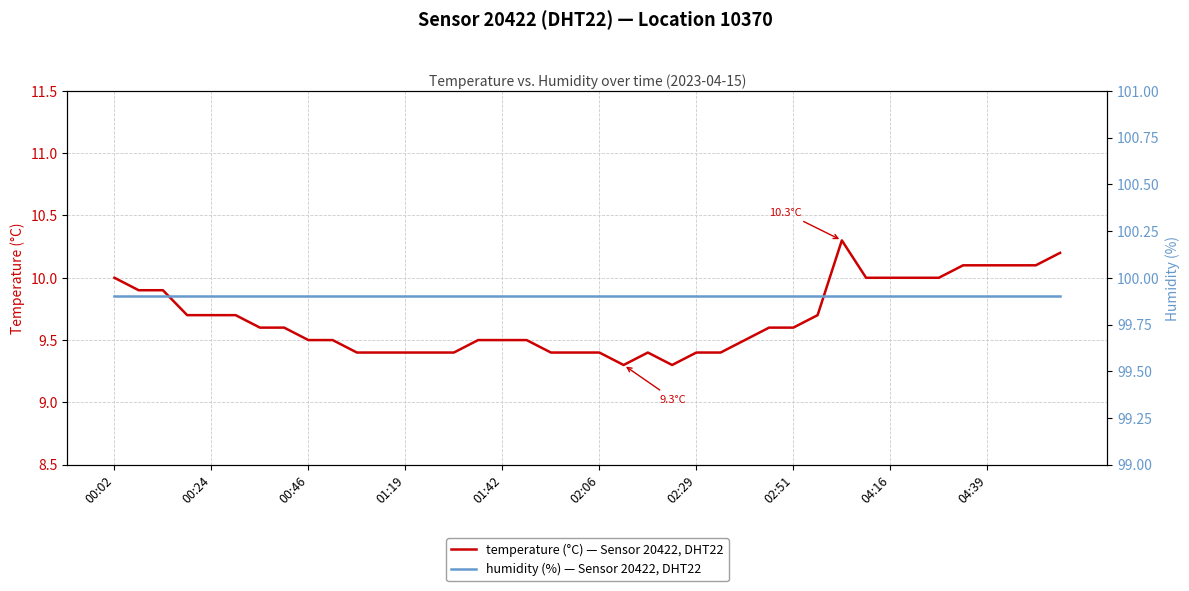

How many interior local valleys does the temperature series have?

2